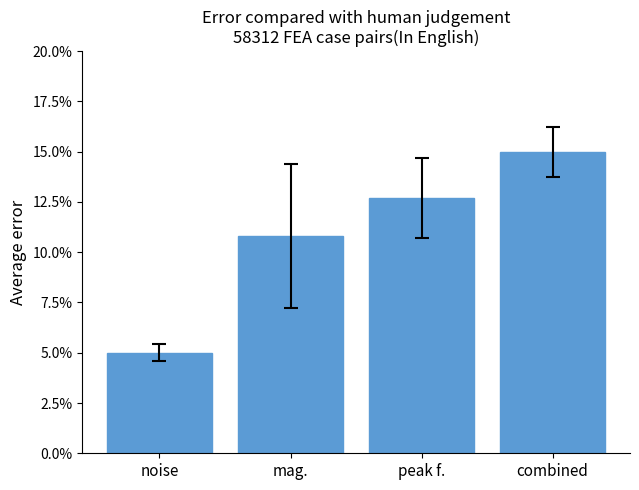

What is the label of the 1st bar from the left?

noise